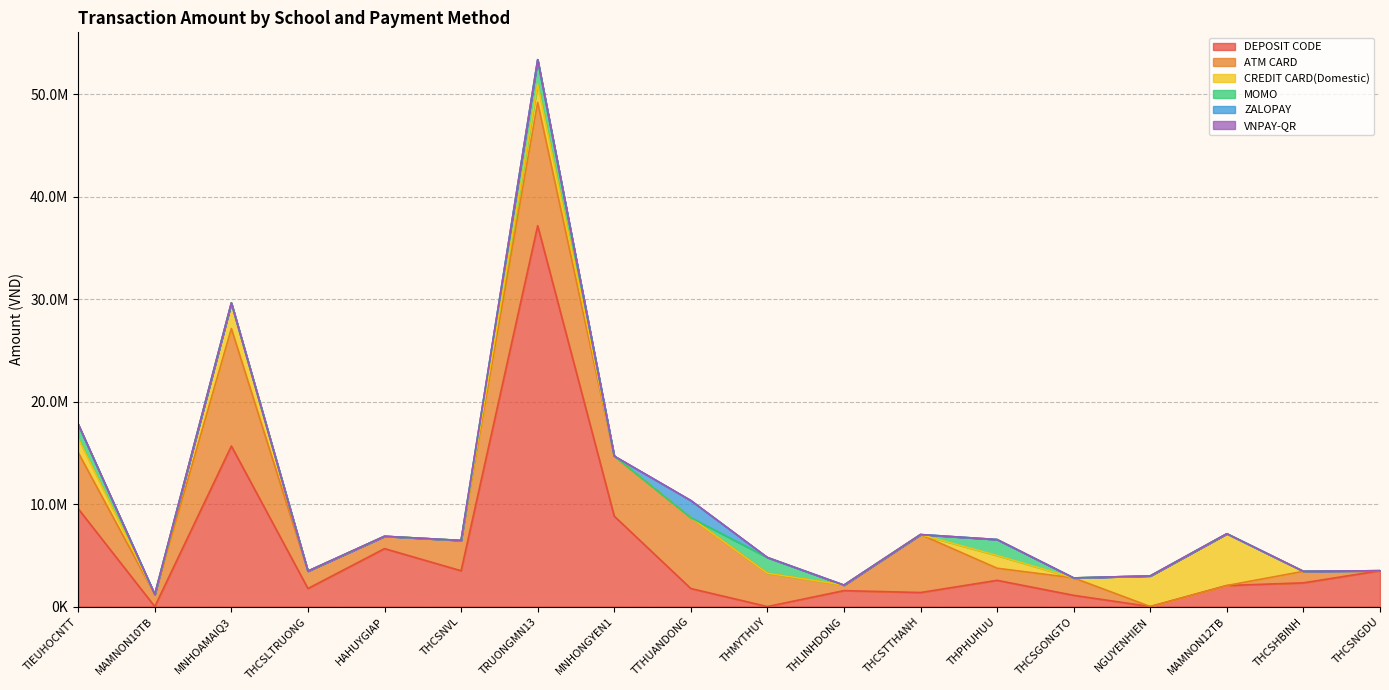

What is the difference between the second highest and minimum values in the ATM CARD series?

11461200